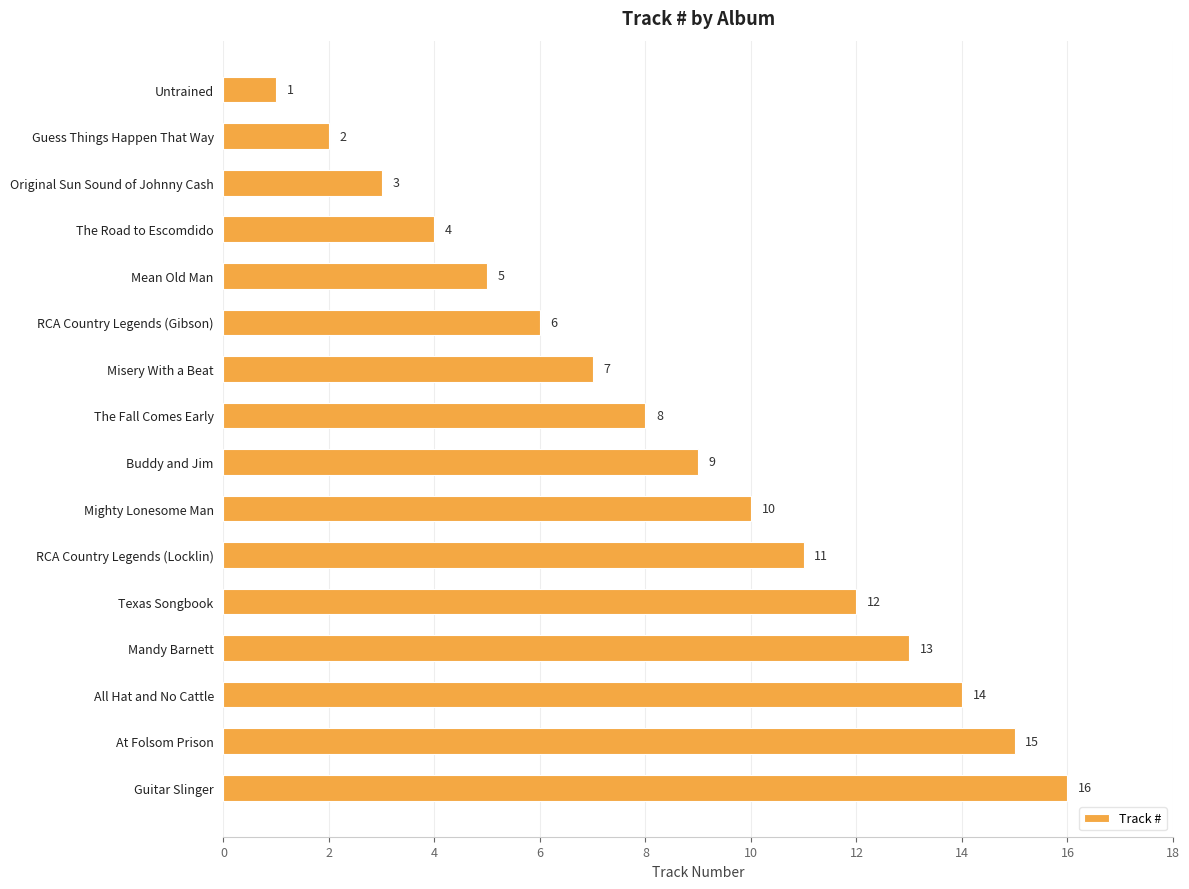

Where is the data nearest to the value 8?

The Fall Comes Early